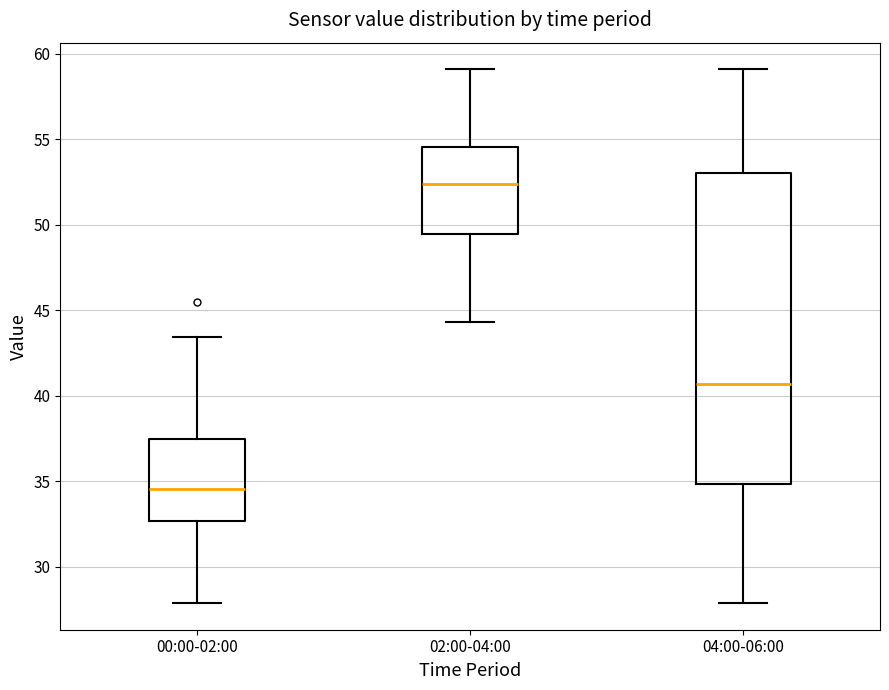

Which box is the tallest, from its lower edge to its upper edge?

04:00-06:00